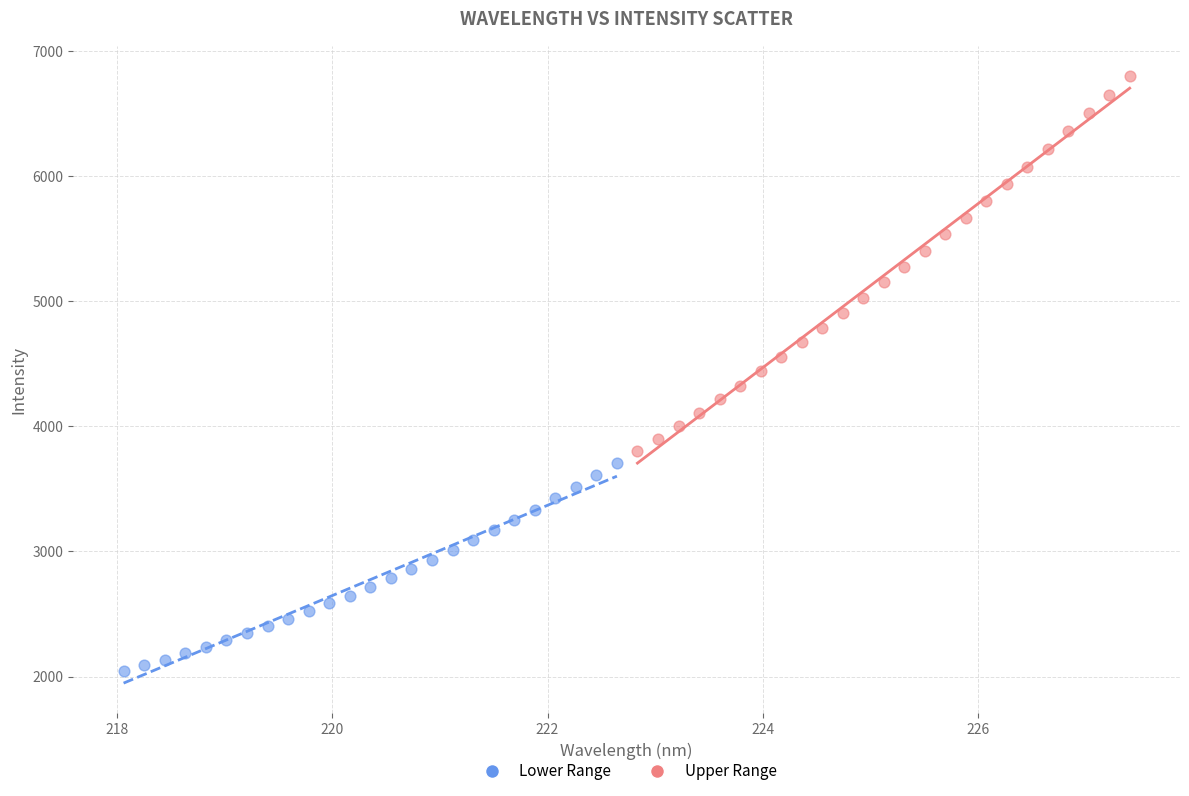

Which series contains the highest Y value?

Upper Range